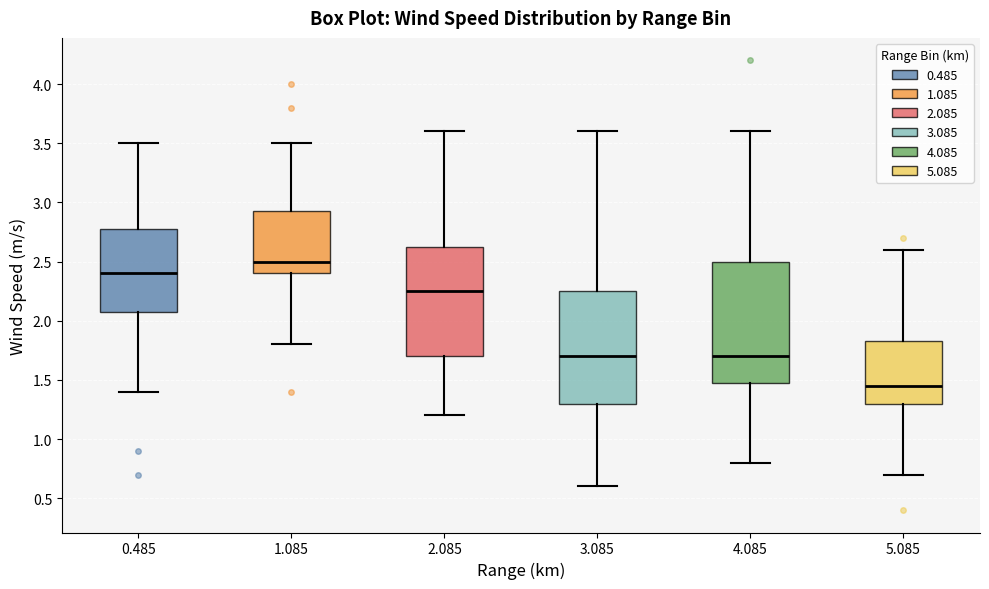

Which box is the tallest, from its lower edge to its upper edge?

4.085